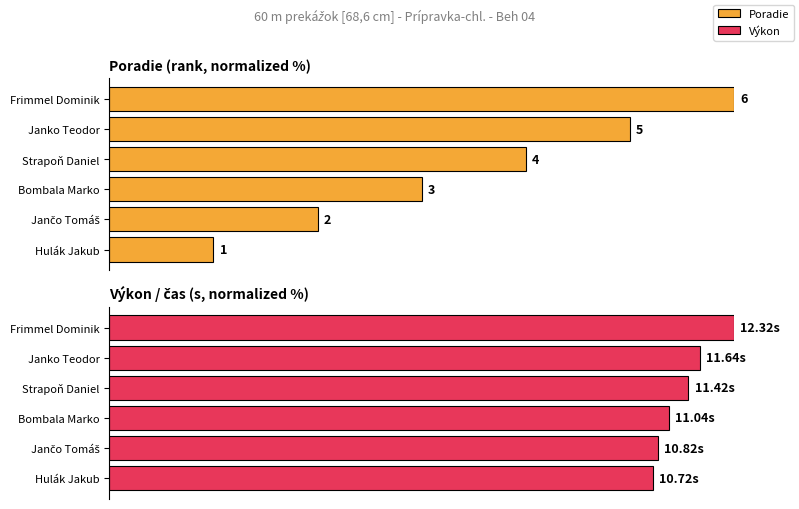

What is the value of the Výkon bar at the 4th from the left?

92.7